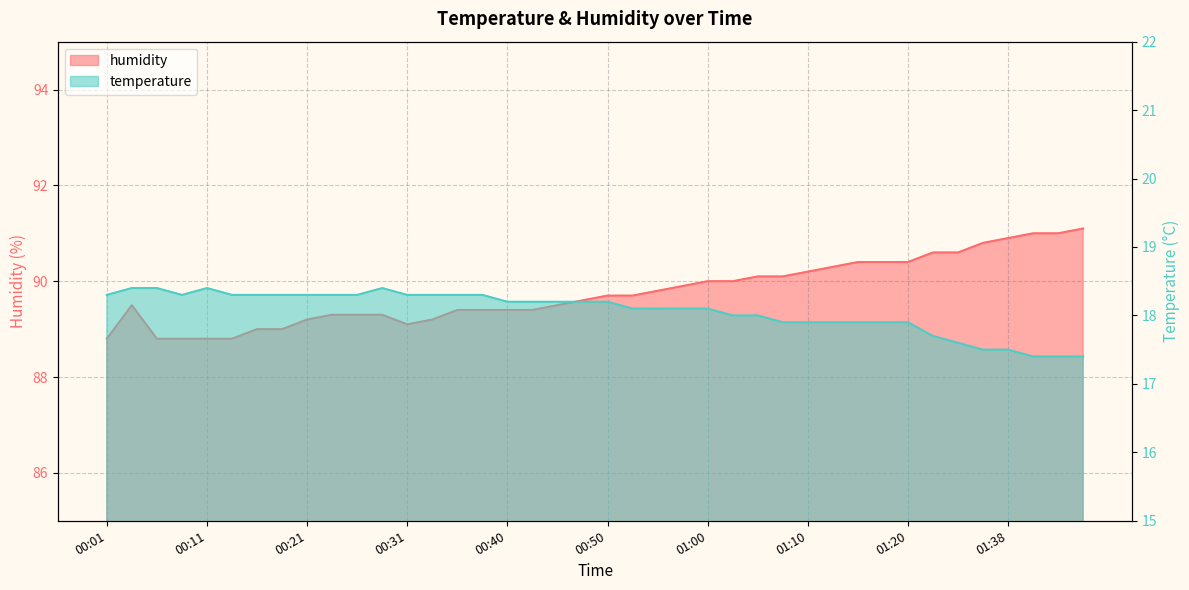

What is the difference between the highest and lowest values at 01:17?

72.5